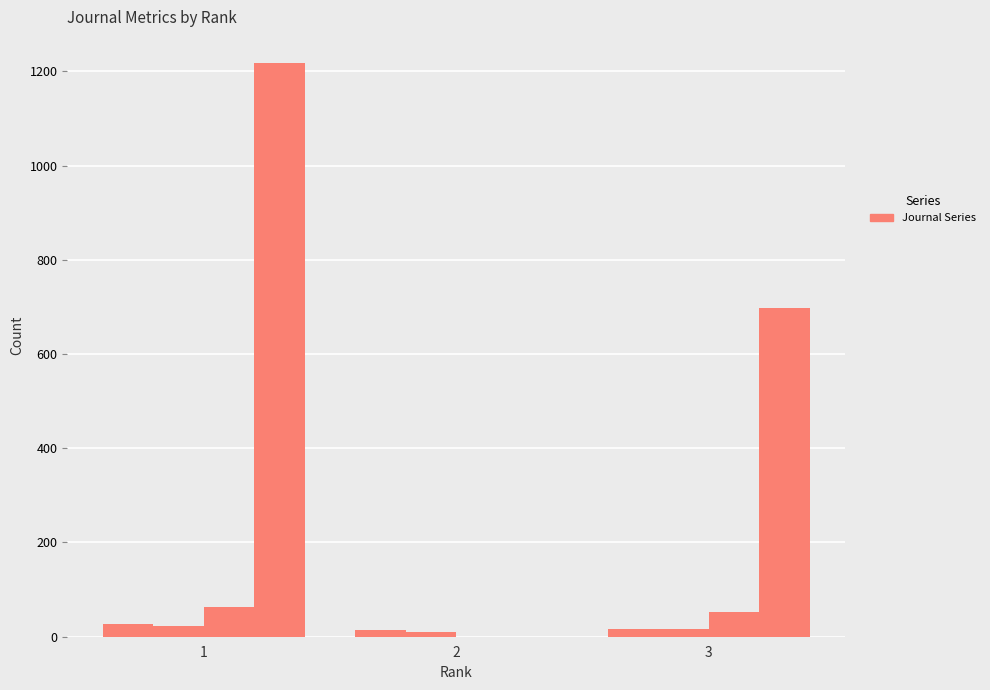

The Total Cites (3years) series shows 448 at 1. True or false?

False